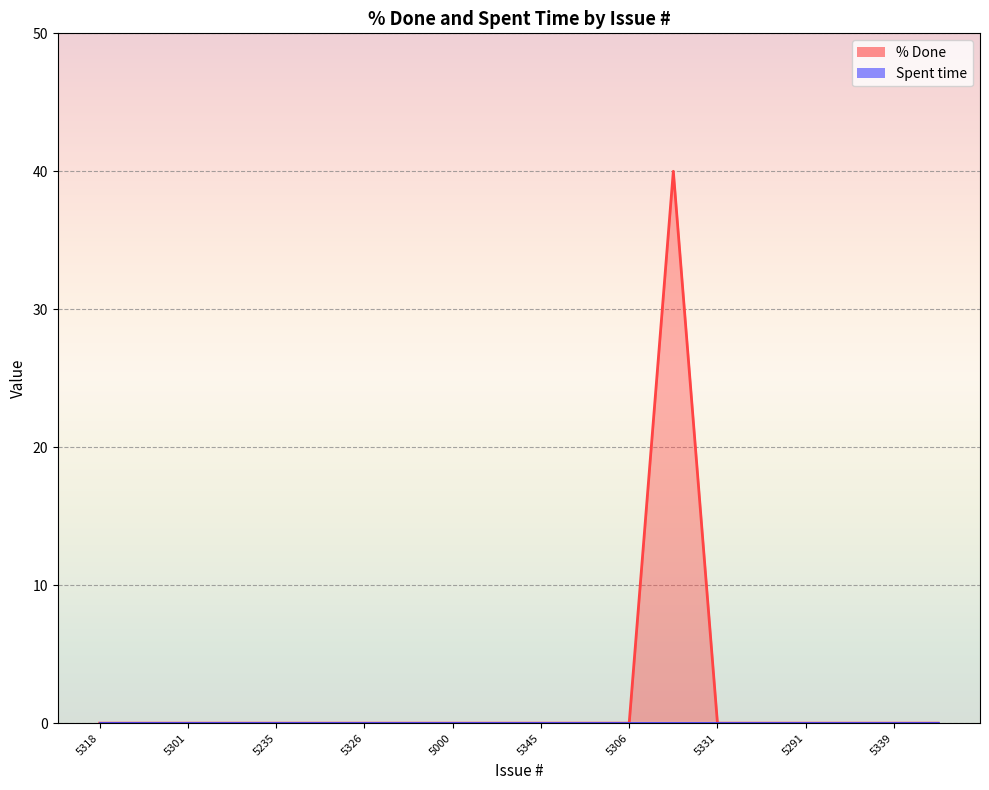

What is the maximum value shown in the chart?

40